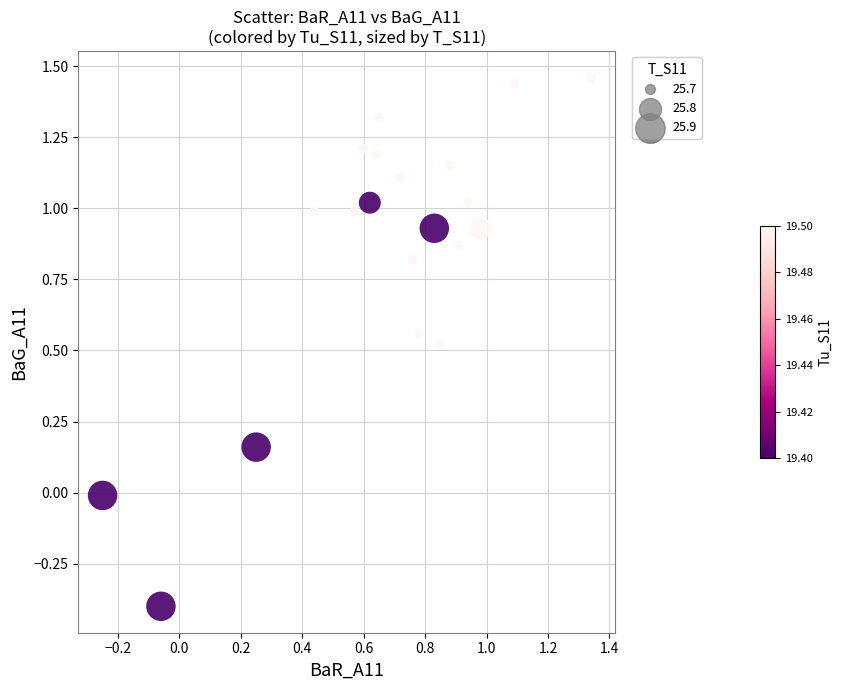

What is the range of X values (max minus min)?

1.6